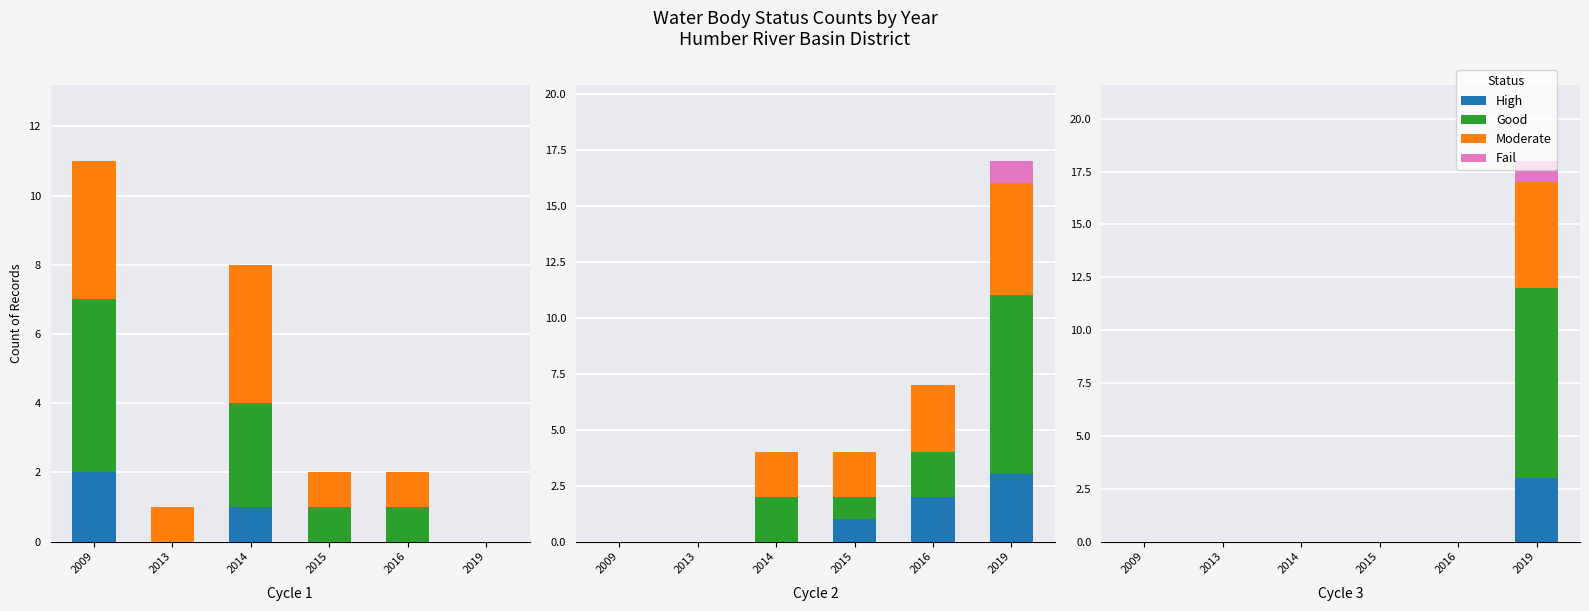

Is it true that Good equals 0 at 2015?

True